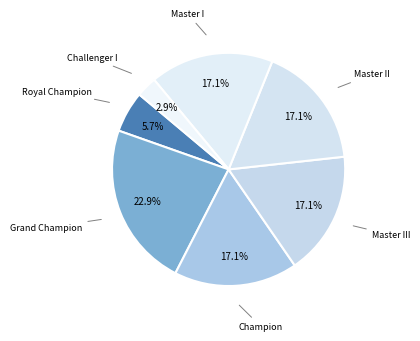

Rank the categories by value from highest to lowest.

Grand Champion, Champion, Master III, Master II, Master I, Royal Champion, Challenger I